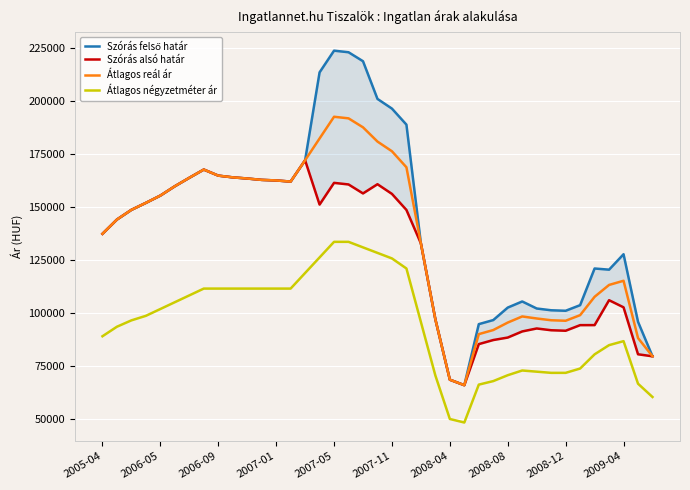

How many lines are shown in the chart?

4